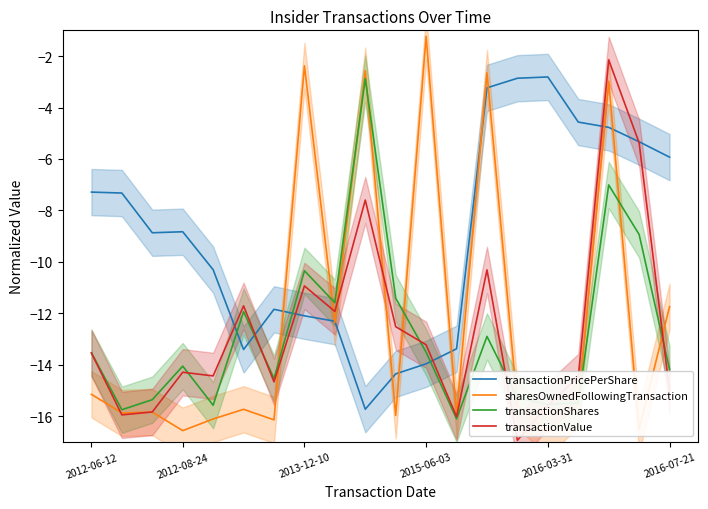

Which series has the largest total across all categories?

transactionPricePerShare